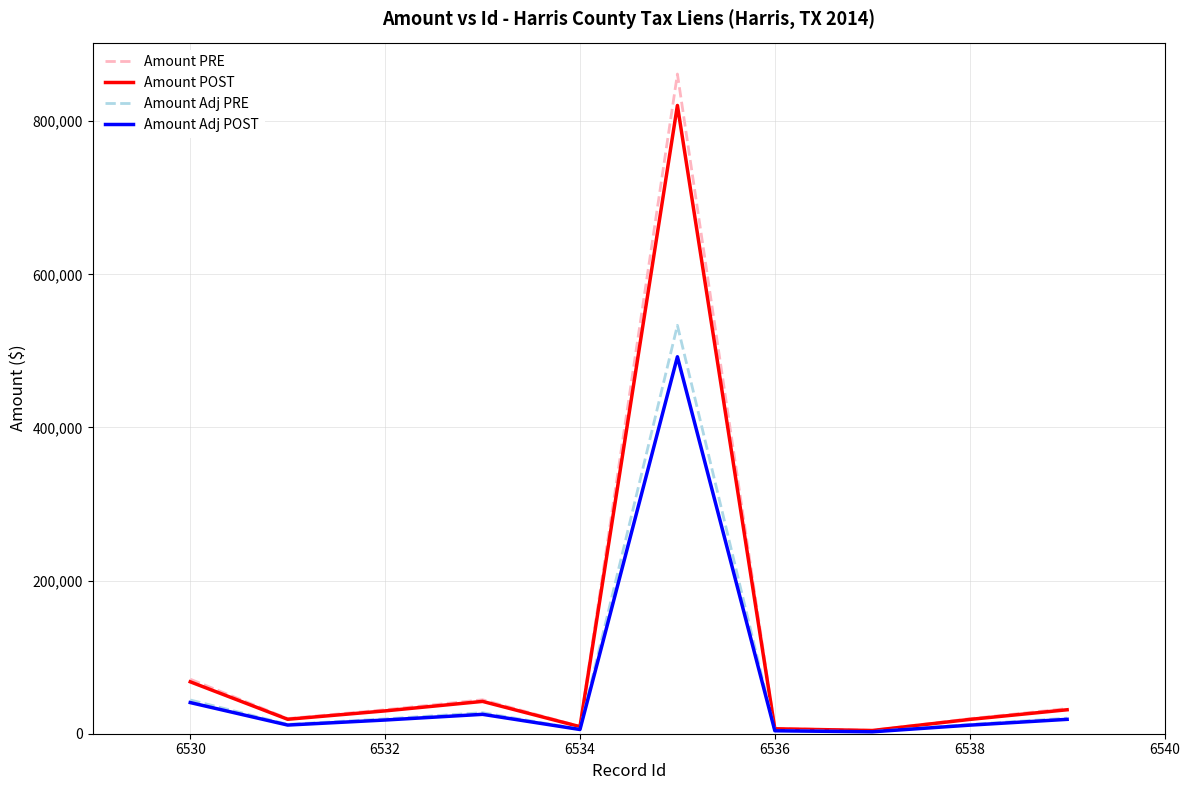

What is the maximum value shown in the chart?

861650.0